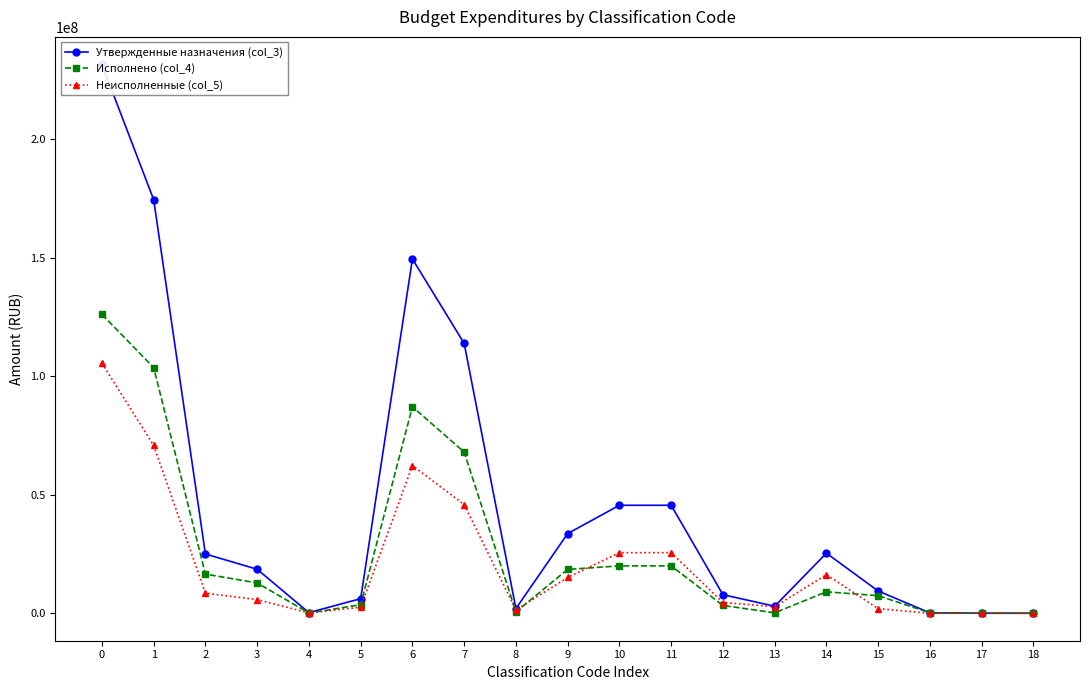

True or false: Исполнено (col_4) has more than 0 interior local peaks.

True